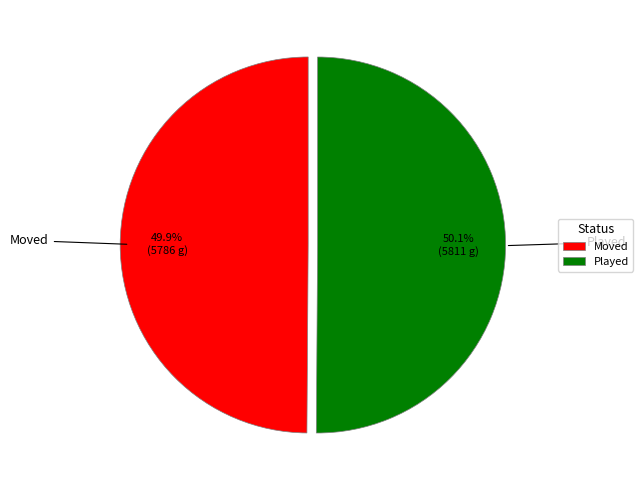

What is the ratio of the value at Played to the value at Moved?

1.0